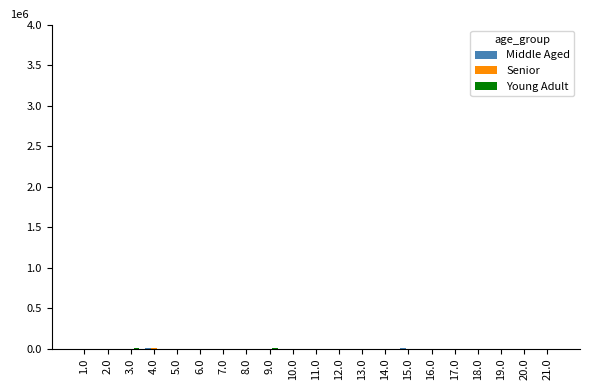

Reading left to right, what are all the values shown in this chart?

Middle Aged: 1.0=186	2.0=312	3.0=423	4.0=3891	5.0=678	6.0=234	7.0=156	8.0=289	9.0=412	10.0=198	11.0=734	12.0=156	13.0=634	14.0=289	15.0=2198	16.0=412	17.0=198	18.0=134	19.0=1089	20.0=734	21.0=312
Senior: 1.0=145	2.0=267	3.0=389	4.0=2345	5.0=534	6.0=198	7.0=134	8.0=234	9.0=367	10.0=167	11.0=589	12.0=123	13.0=512	14.0=234	15.0=1456	16.0=334	17.0=156	18.0=112	19.0=867	20.0=589	21.0=267
Young Adult: 1.0=98	2.0=189	3.0=2398	4.0=312	5.0=389	6.0=145	7.0=98	8.0=167	9.0=2289	10.0=123	11.0=434	12.0=89	13.0=378	14.0=167	15.0=1234	16.0=1389	17.0=112	18.0=89	19.0=634	20.0=434	21.0=189